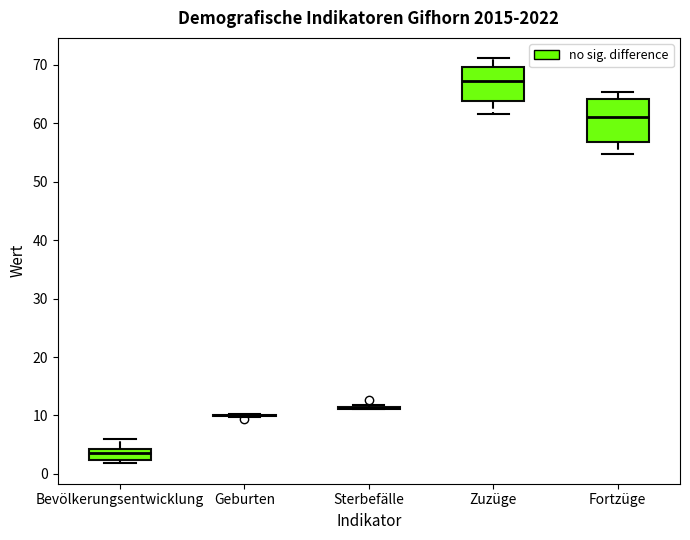

Comparing the boxes themselves (not the whiskers), which one is the tallest?

Fortzüge